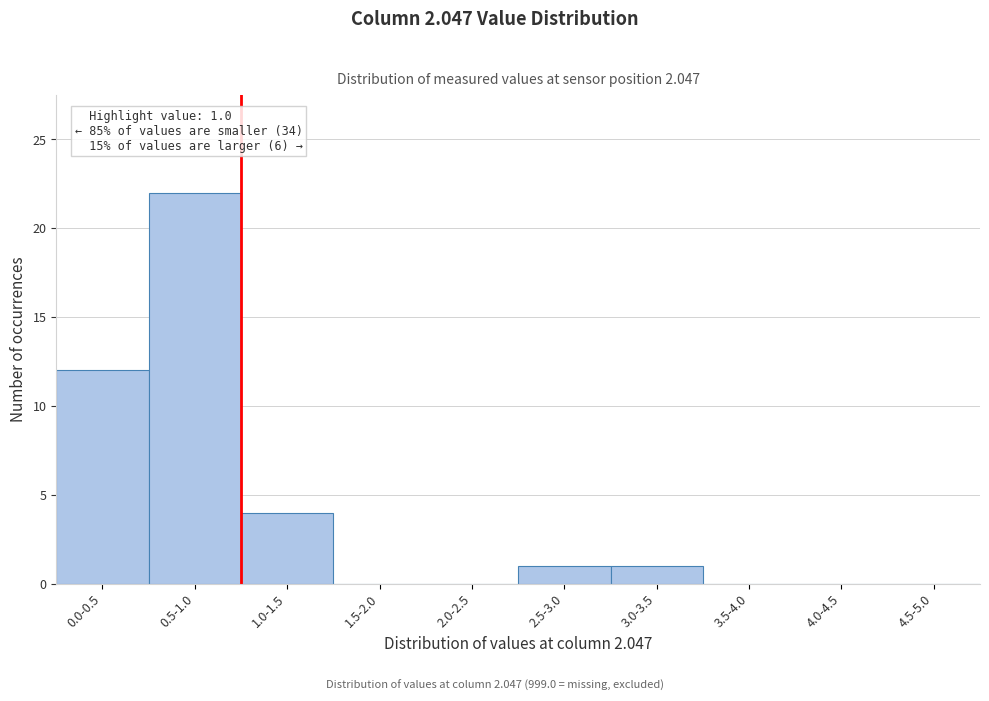

Reading left to right, what are all the values shown in this chart?

0.0-0.5=12	0.5-1.0=22	1.0-1.5=4	1.5-2.0=0	2.0-2.5=0	2.5-3.0=1	3.0-3.5=1	3.5-4.0=0	4.0-4.5=0	4.5-5.0=0